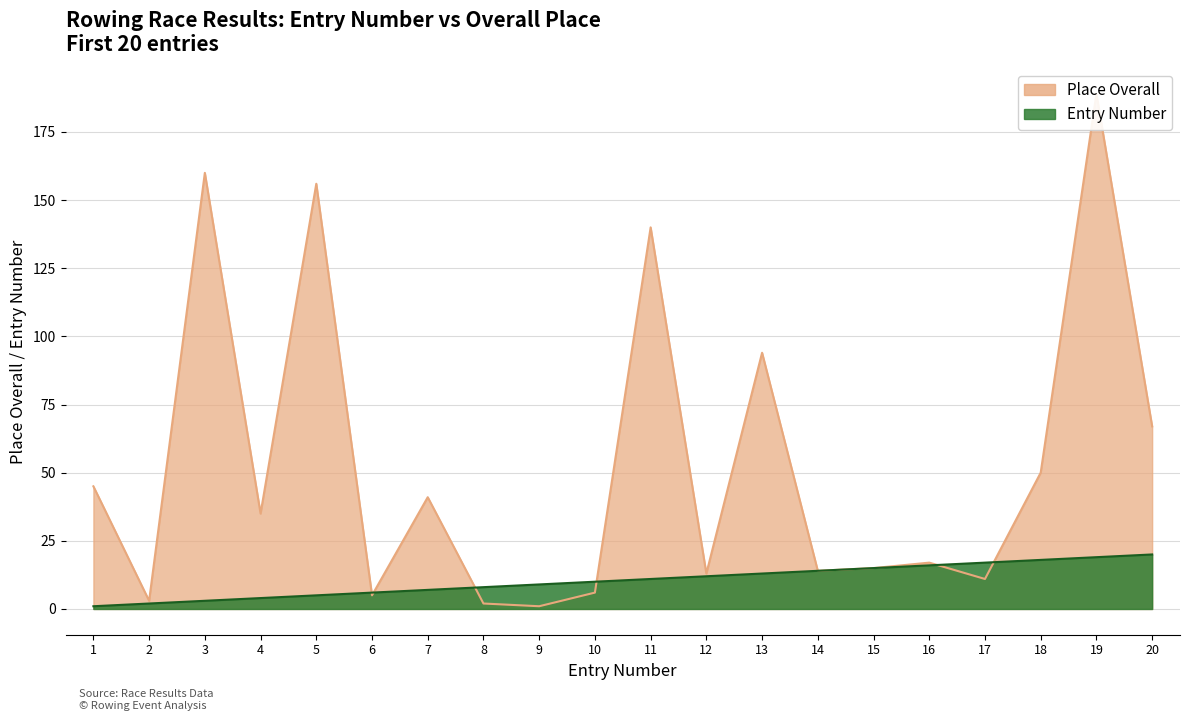

What is the sum of all Place Overall values?

1064